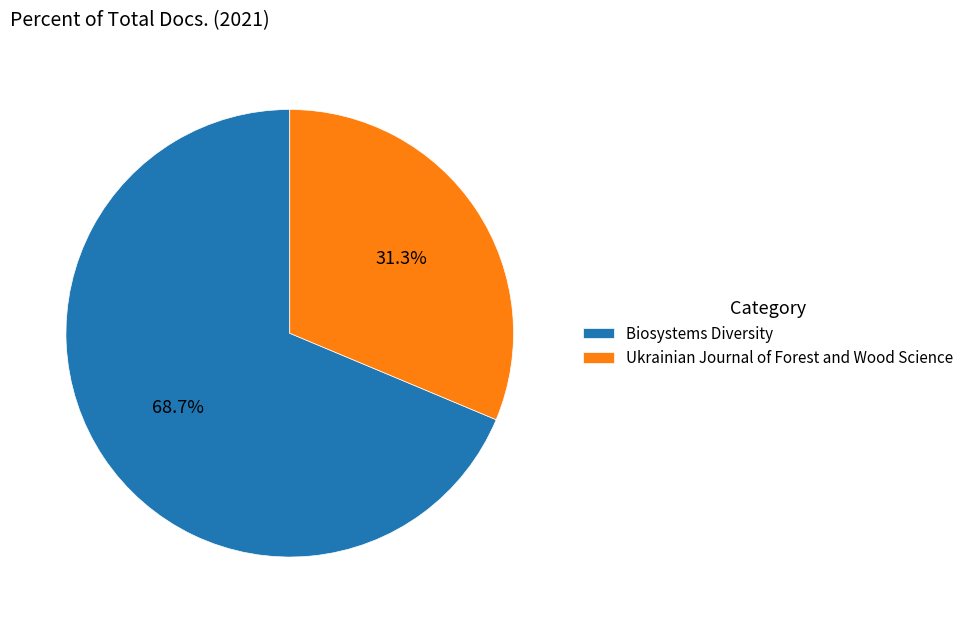

To the nearest percent, what is the average slice percentage?

50%